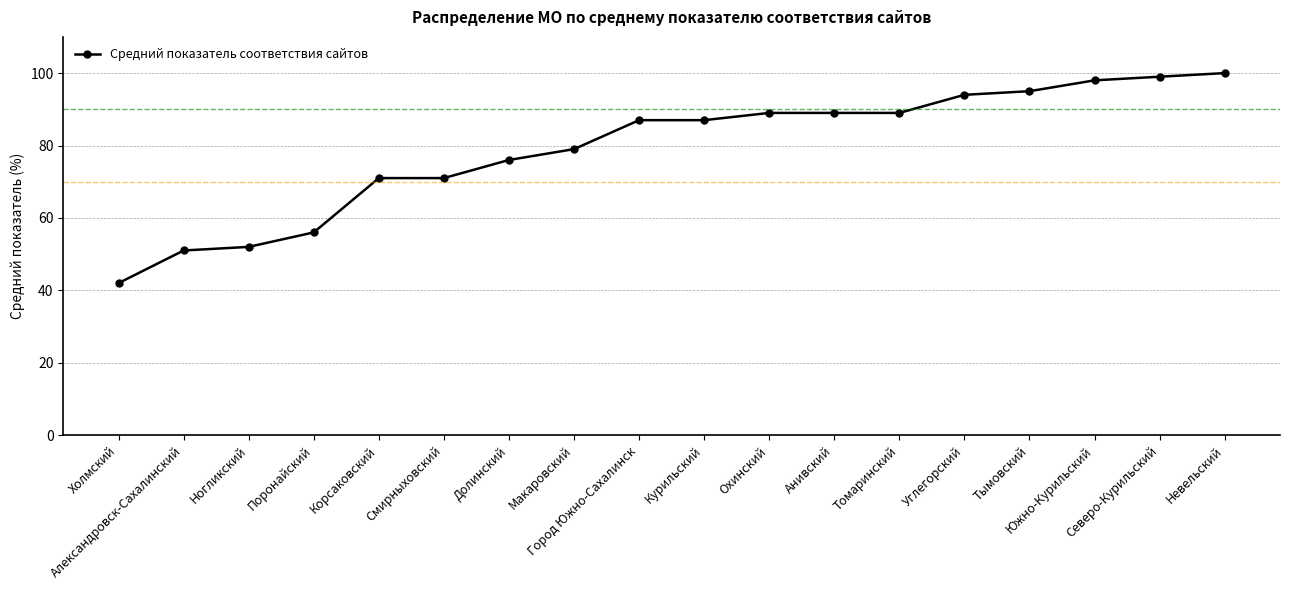

Reading left to right, extract all data points from this chart.

42	51	52	56	71	71	76	79	87	87	89	89	89	94	95	98	99	100